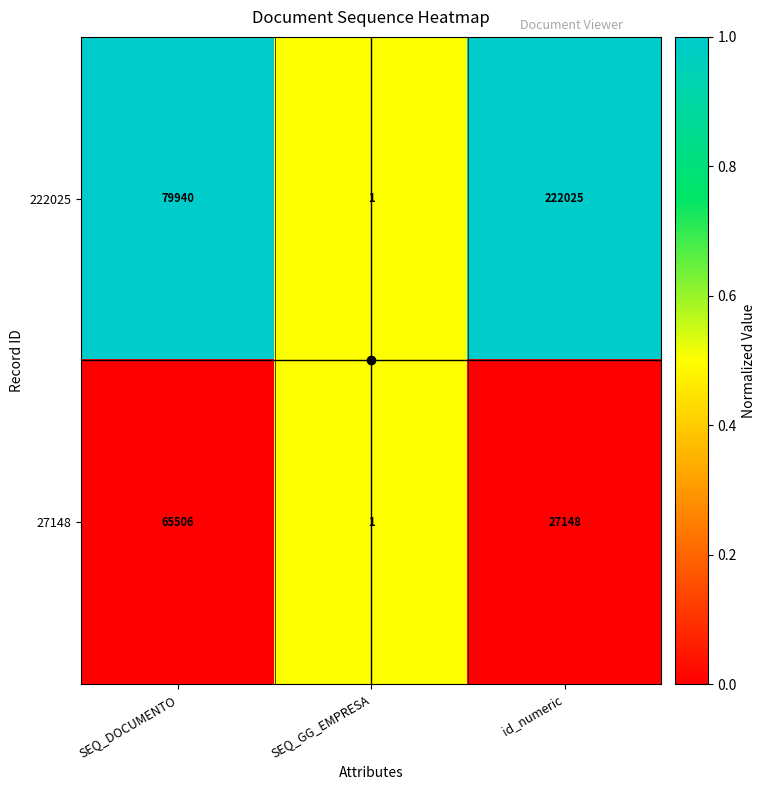

List the series in order of their overall mean, lowest first.

27148, 222025